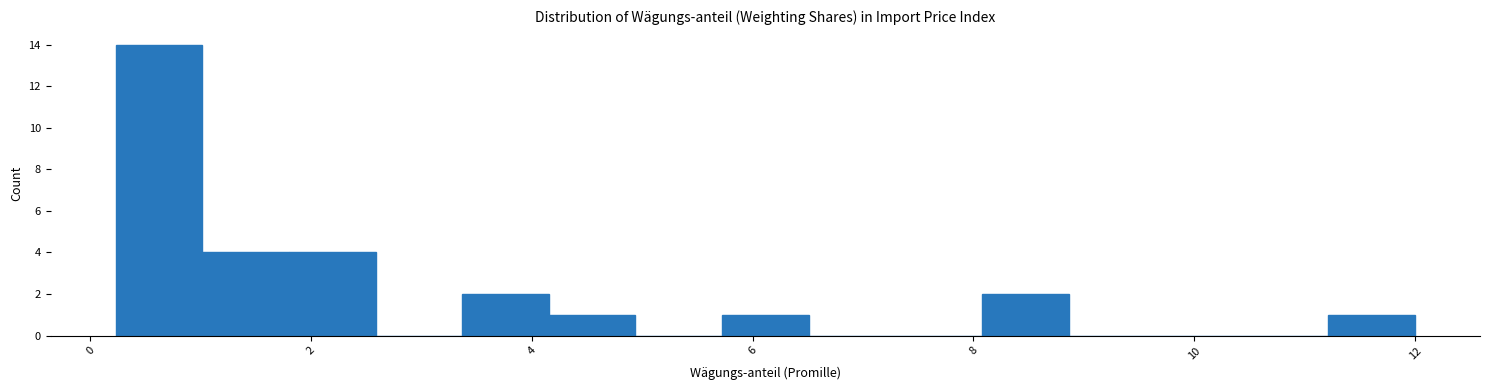

Read against the x-axis, roughly where is the centre of the tallest bar?

0.6